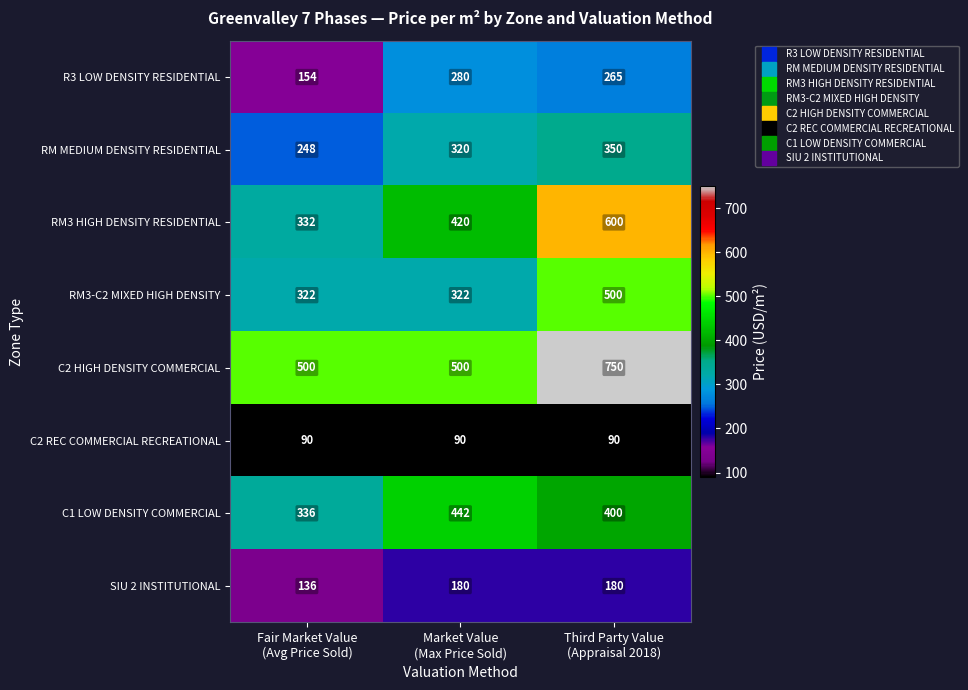

Which series has the largest total across all categories?

C2 HIGH DENSITY COMMERCIAL